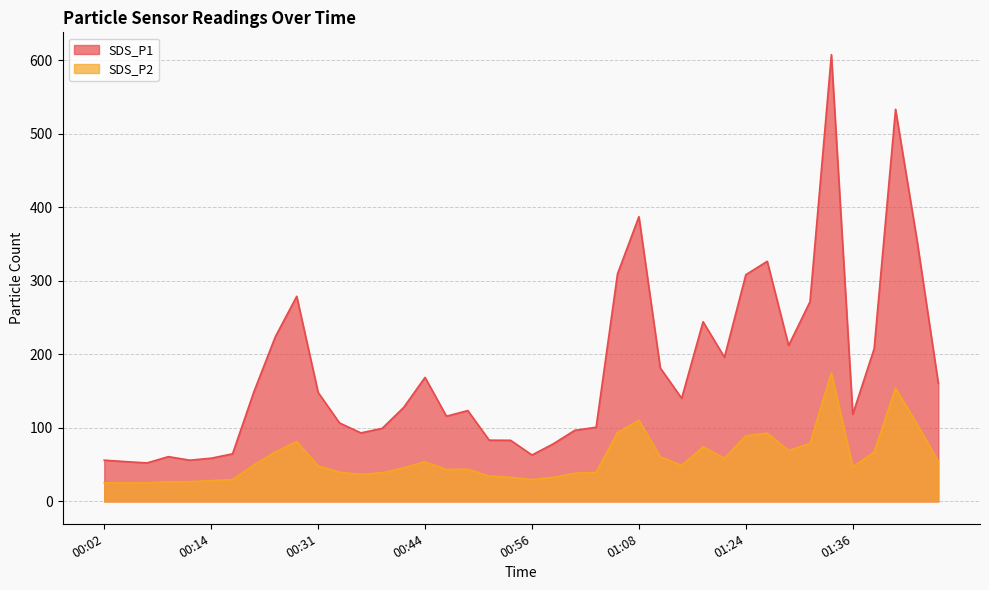

How many lines are shown in the chart?

2